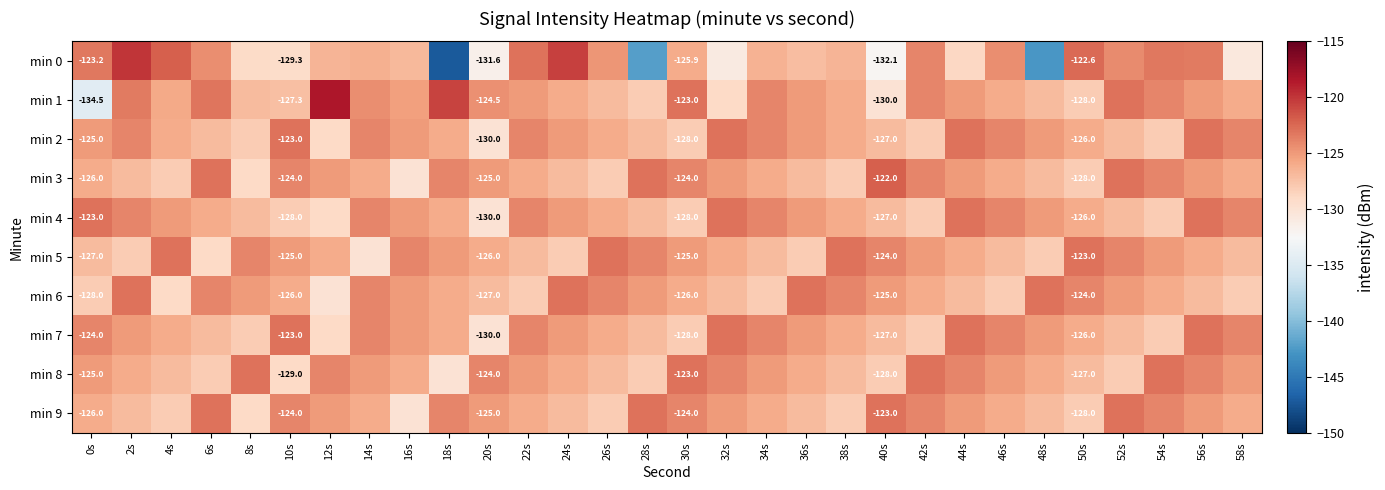

At which category is the sum across all series the highest?

56s